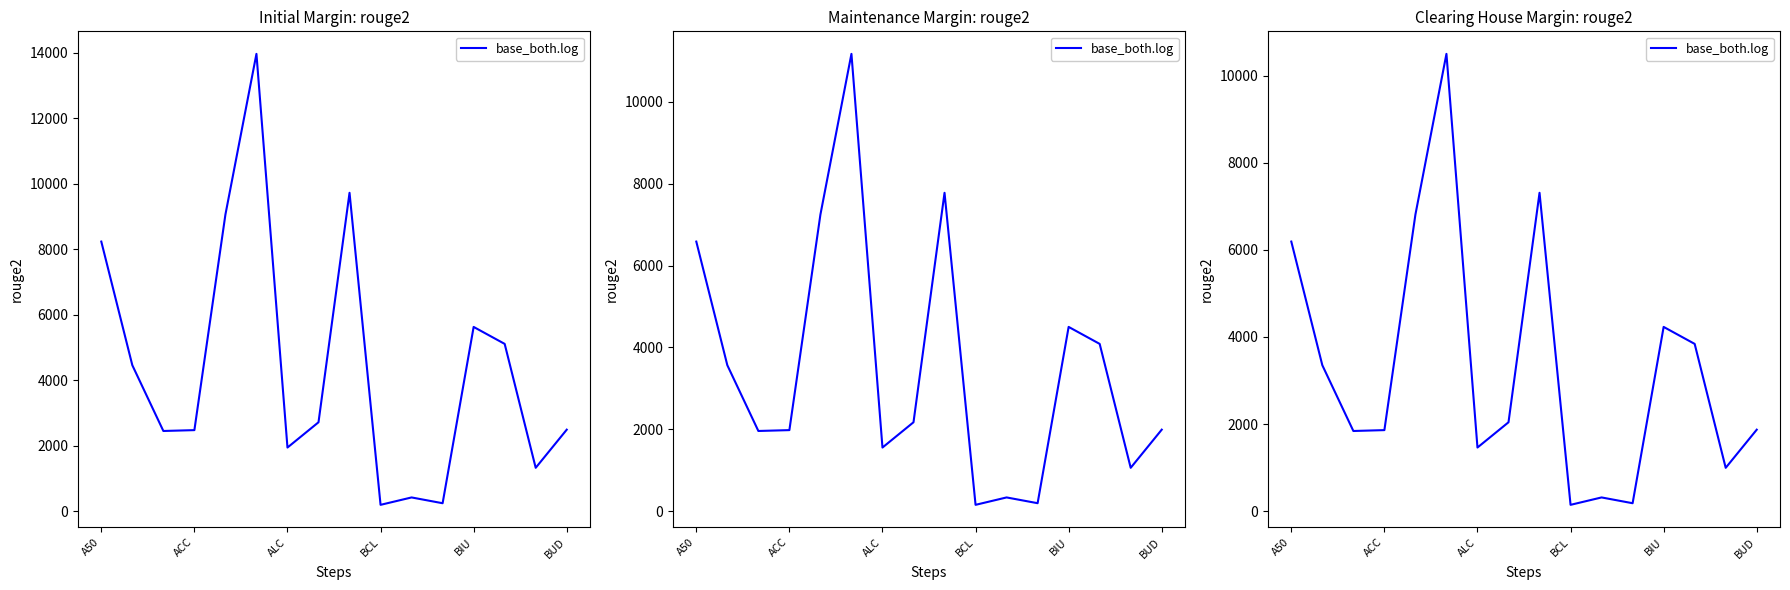

What is the value of the 5th point from the left?

6810